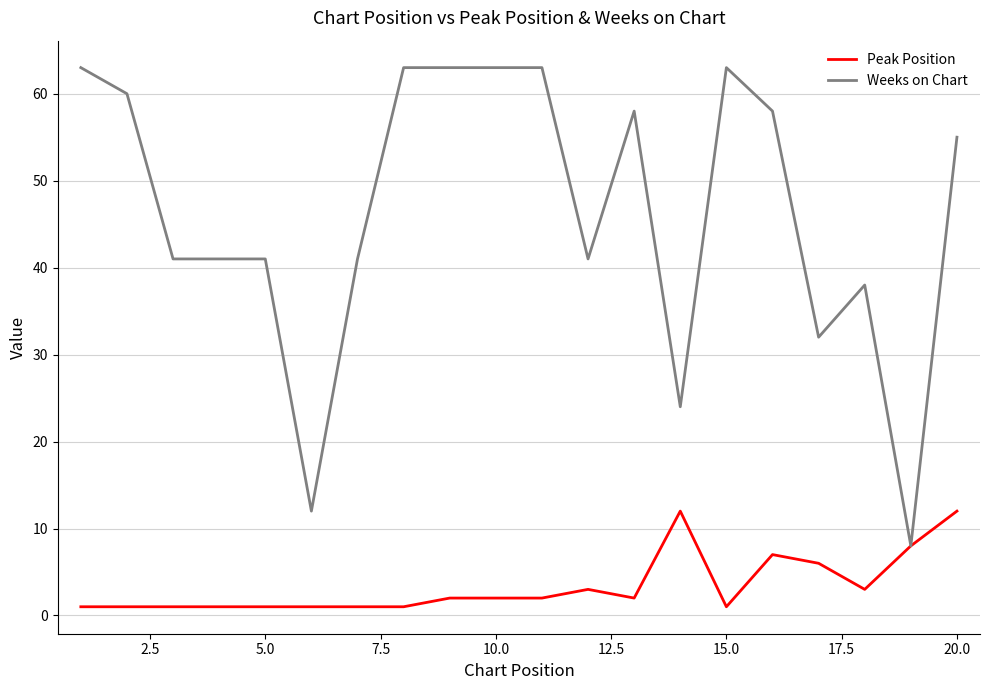

What are all the series names shown in the legend?

Peak Position, Weeks on Chart